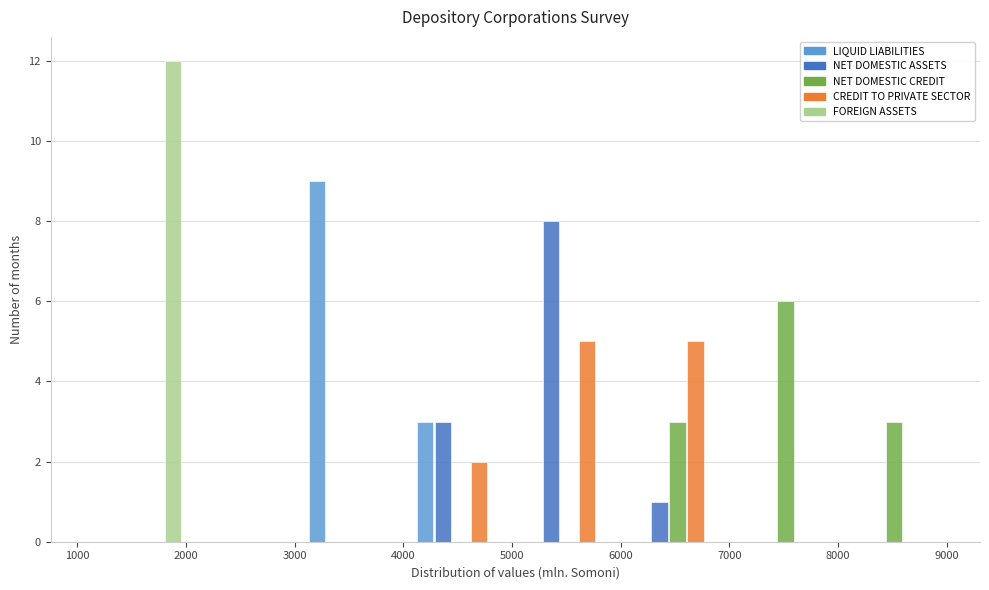

Reading left to right, list every range on the x-axis with the height of the bar of each series over it. Neither the bar edges nor the heights are printed on the chart, so give them approximately, as read against the axes.

1100 to 2000: LIQUID LIABILITIES=0	NET DOMESTIC ASSETS=0	NET DOMESTIC CREDIT=0	CREDIT TO PRIVATE SECTOR=0	FOREIGN ASSETS=12
2000 to 3000: LIQUID LIABILITIES=0	NET DOMESTIC ASSETS=0	NET DOMESTIC CREDIT=0	CREDIT TO PRIVATE SECTOR=0	FOREIGN ASSETS=0
3000 to 4000: LIQUID LIABILITIES=9	NET DOMESTIC ASSETS=0	NET DOMESTIC CREDIT=0	CREDIT TO PRIVATE SECTOR=0	FOREIGN ASSETS=0
4000 to 5000: LIQUID LIABILITIES=3	NET DOMESTIC ASSETS=3	NET DOMESTIC CREDIT=0	CREDIT TO PRIVATE SECTOR=2	FOREIGN ASSETS=0
5000 to 6000: LIQUID LIABILITIES=0	NET DOMESTIC ASSETS=8	NET DOMESTIC CREDIT=0	CREDIT TO PRIVATE SECTOR=5	FOREIGN ASSETS=0
6000 to 7000: LIQUID LIABILITIES=0	NET DOMESTIC ASSETS=1	NET DOMESTIC CREDIT=3	CREDIT TO PRIVATE SECTOR=5	FOREIGN ASSETS=0
7000 to 8000: LIQUID LIABILITIES=0	NET DOMESTIC ASSETS=0	NET DOMESTIC CREDIT=6	CREDIT TO PRIVATE SECTOR=0	FOREIGN ASSETS=0
8000 to 9000: LIQUID LIABILITIES=0	NET DOMESTIC ASSETS=0	NET DOMESTIC CREDIT=3	CREDIT TO PRIVATE SECTOR=0	FOREIGN ASSETS=0